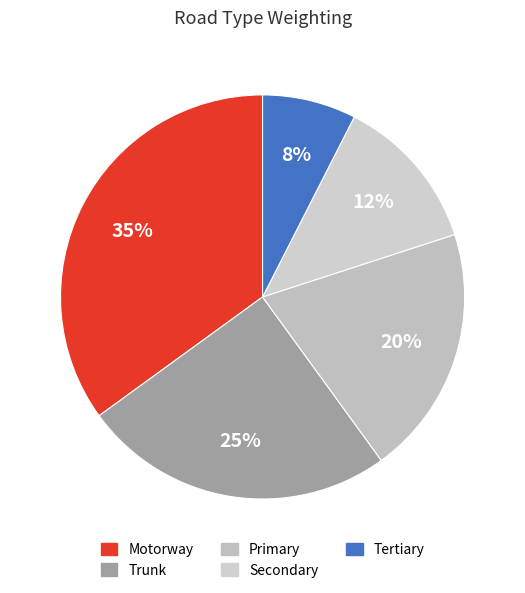

How many segments does this pie chart have?

5